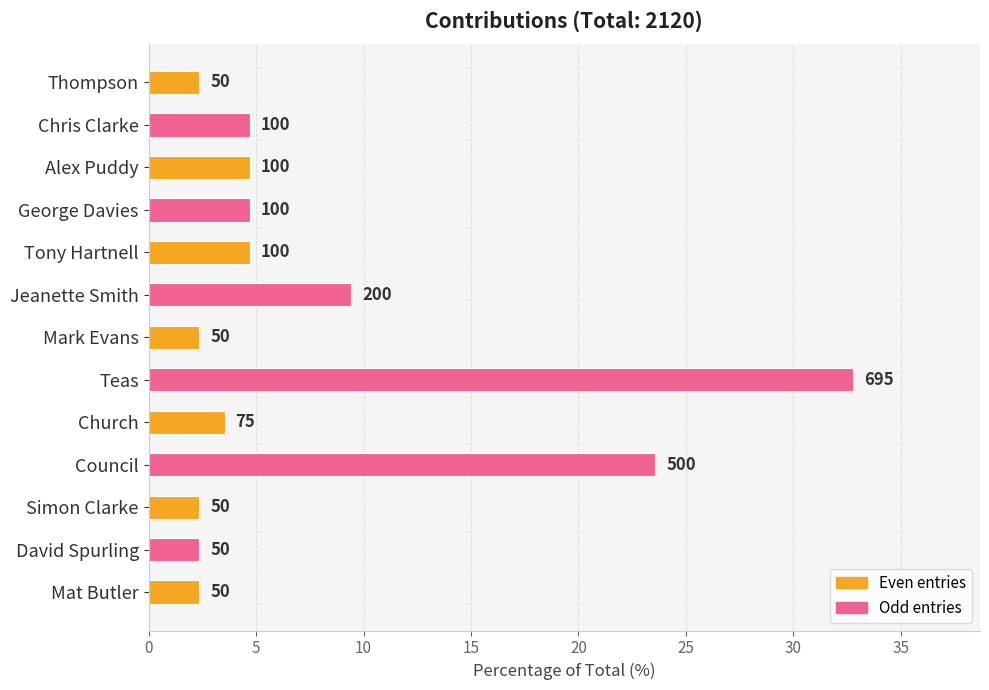

How many bars are there in total?

13